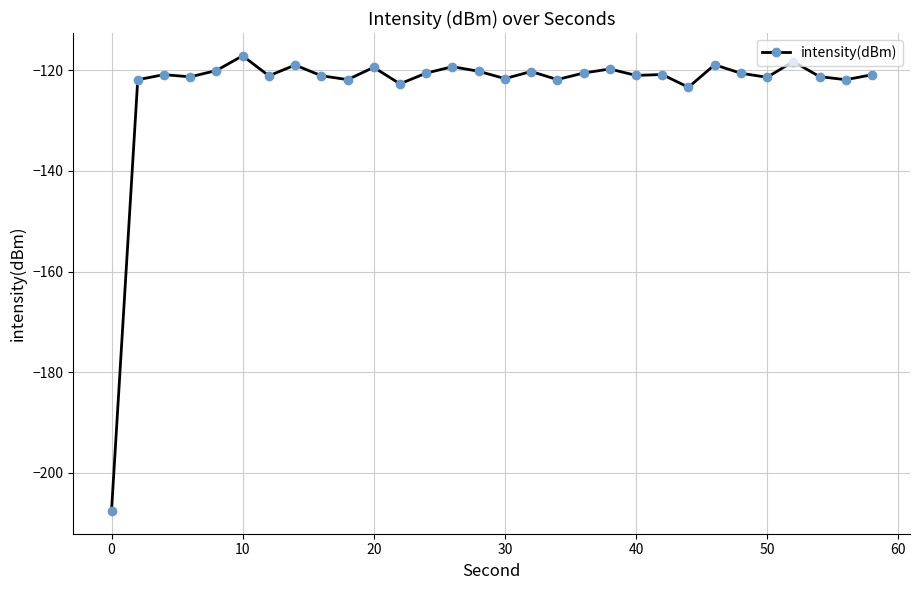

How many series are shown in this chart?

1